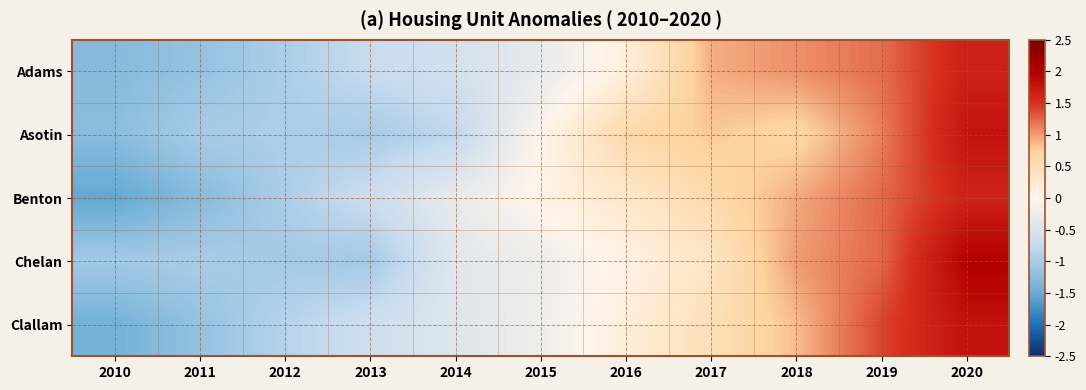

Reading right to left, what are all the values shown in this chart?

Adams: 2020=1.7	2019=1.2	2018=1.1	2017=0.9	2016=0.1	2015=-0.3	2014=-0.6	2013=-0.7	2012=-1.0	2011=-1.2	2010=-1.3
Asotin: 2020=1.8	2019=1.1	2018=0.7	2017=0.8	2016=0.6	2015=-0.0	2014=-0.8	2013=-1.0	2012=-1.0	2011=-1.0	2010=-1.2
Benton: 2020=1.6	2019=1.2	2018=0.9	2017=0.6	2016=0.3	2015=0.1	2014=-0.3	2013=-0.7	2012=-1.0	2011=-1.3	2010=-1.6
Chelan: 2020=2.0	2019=1.2	2018=1.0	2017=0.4	2016=0.0	2015=-0.2	2014=-0.4	2013=-1.0	2012=-1.0	2011=-1.0	2010=-1.0
Clallam: 2020=1.8	2019=1.4	2018=0.9	2017=0.5	2016=0.2	2015=-0.2	2014=-0.4	2013=-0.6	2012=-0.9	2011=-1.2	2010=-1.4